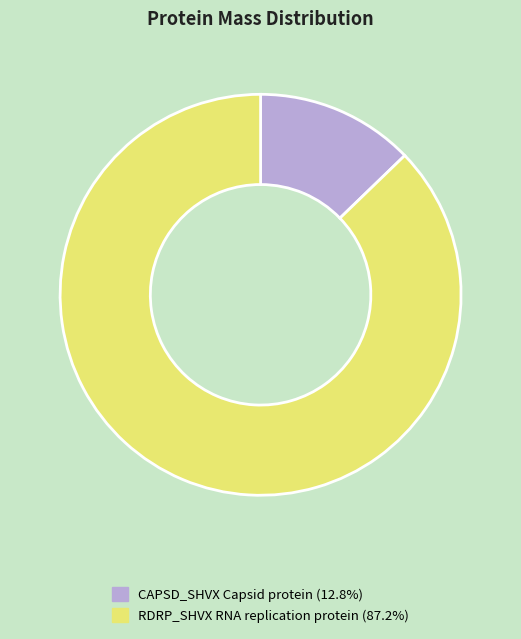

Is it true that RDRP_SHVX RNA replication protein is 87% of the pie?

True